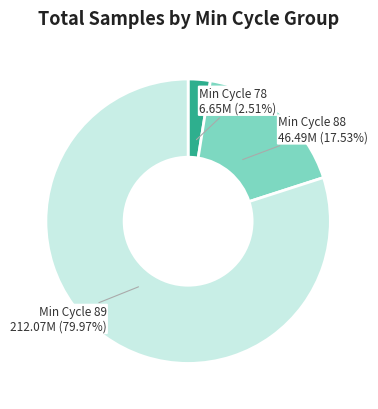

Is there a majority slice in this chart?

Yes